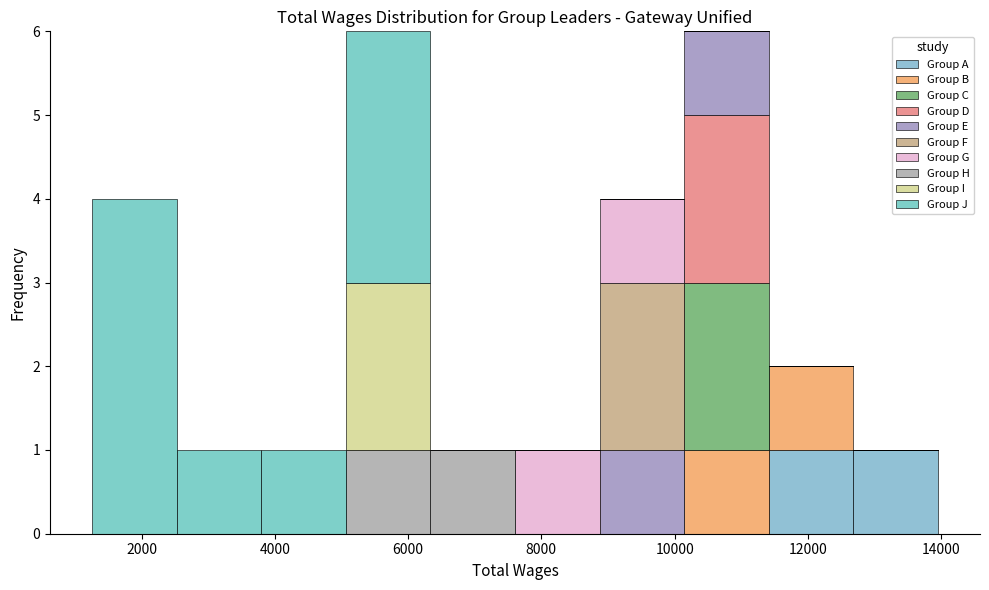

Reading left to right, transcribe this chart: for each stacked bar, give the range it covers on the x-axis and its total height. Neither the bar edges nor the heights are printed on the chart, so give them approximately, as read against the axes.

1200 to 2600: 4
2600 to 3800: 1
3800 to 5000: 1
5000 to 6400: 6
6400 to 7600: 1
7600 to 8800: 1
8800 to 10200: 4
10200 to 11400: 6
11400 to 12600: 2
12600 to 14000: 1